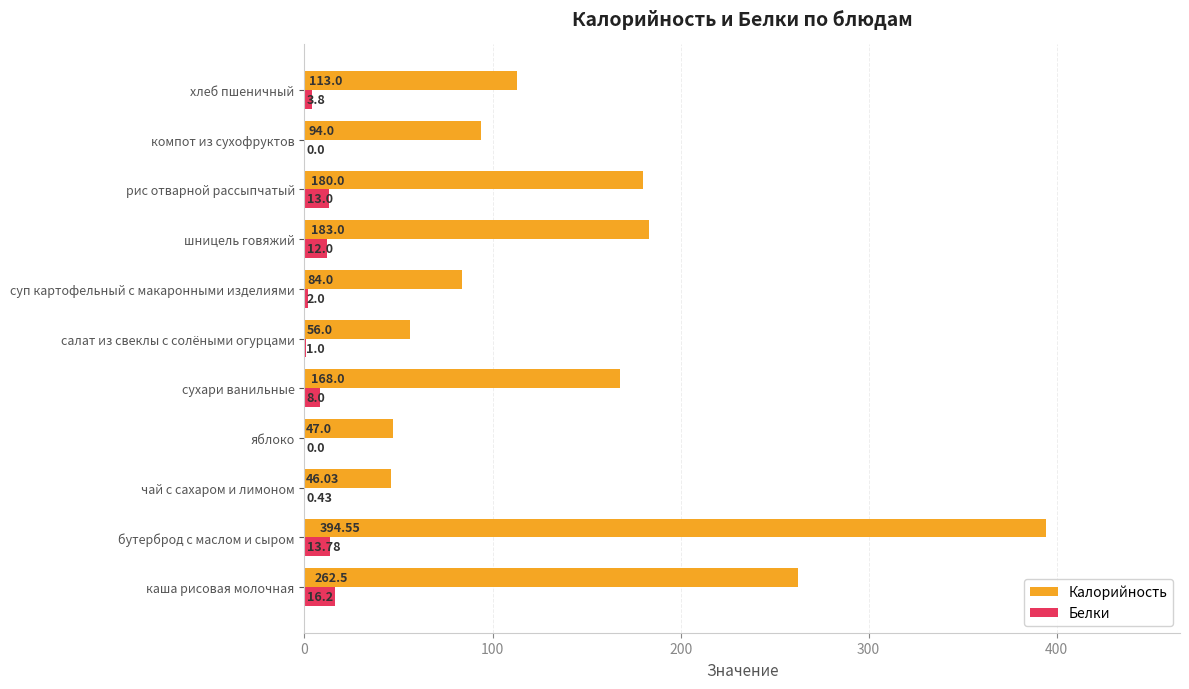

What is the sum of all Калорийность values?

1628.1